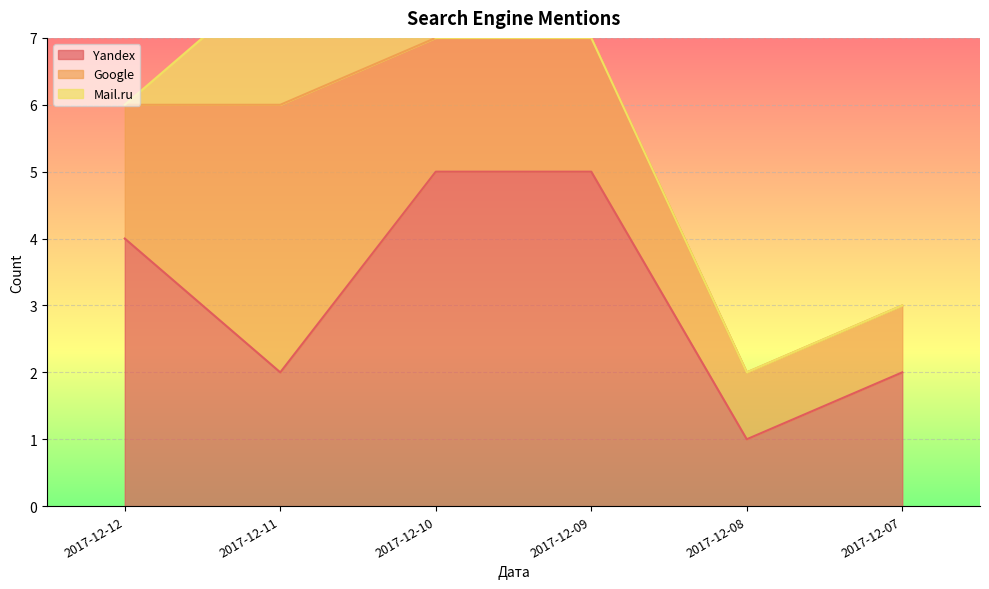

The value of Yandex at 2017-12-08 is 1. True or false?

True